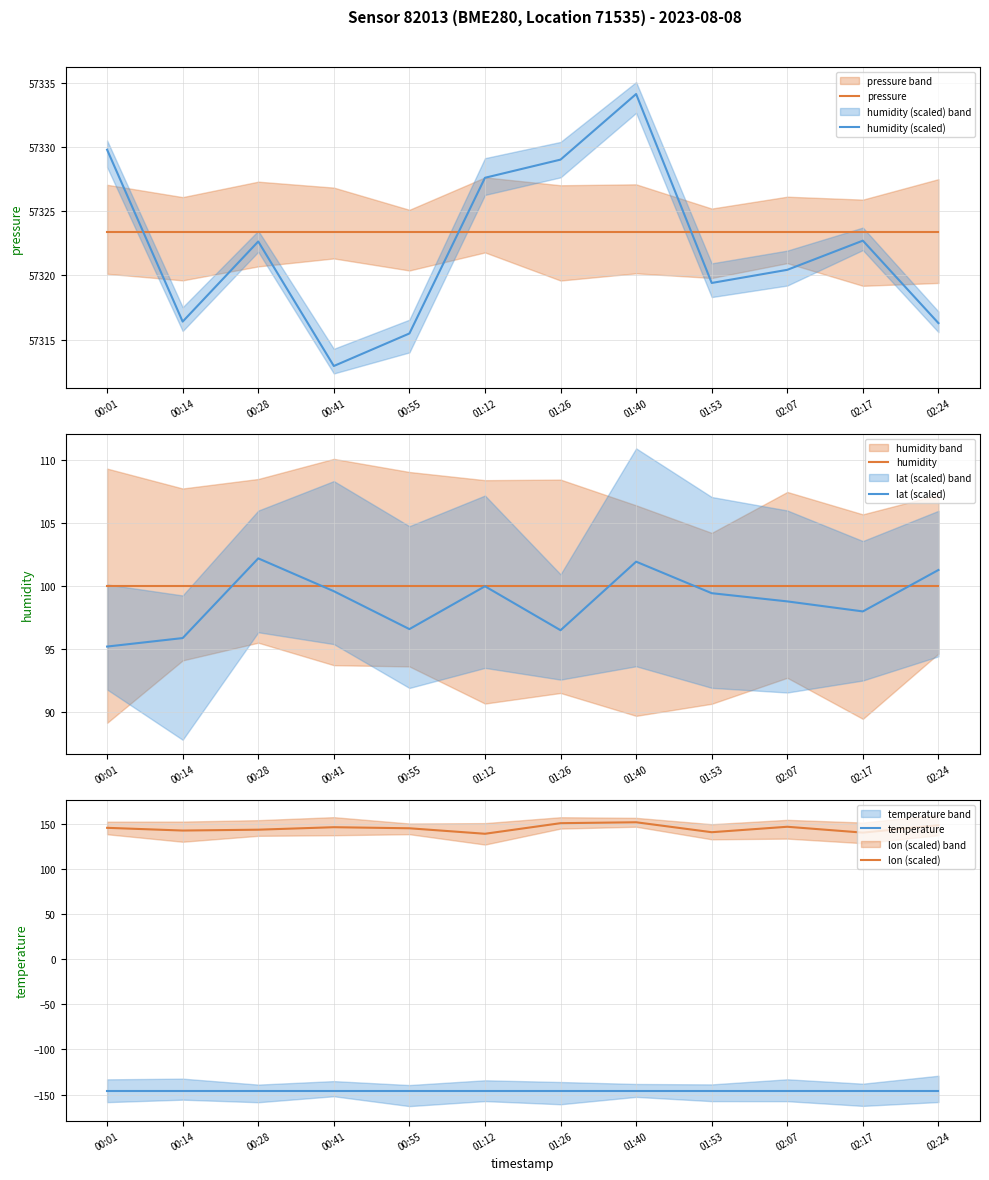

Rank the categories by humidity value from lowest to highest.

00:01, 00:14, 00:28, 00:41, 00:55, 01:12, 01:26, 01:40, 01:53, 02:07, 02:17, 02:24